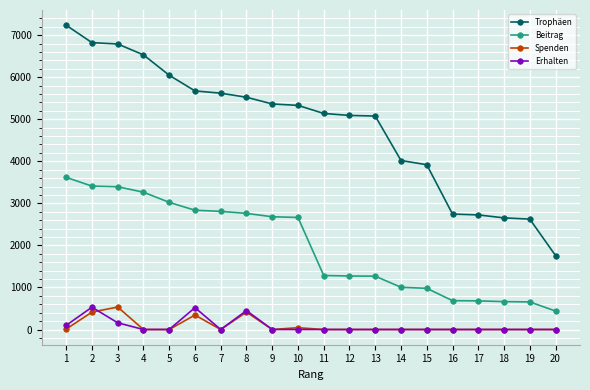

True or false: Spenden has more than 1 points higher than both neighbors.

True